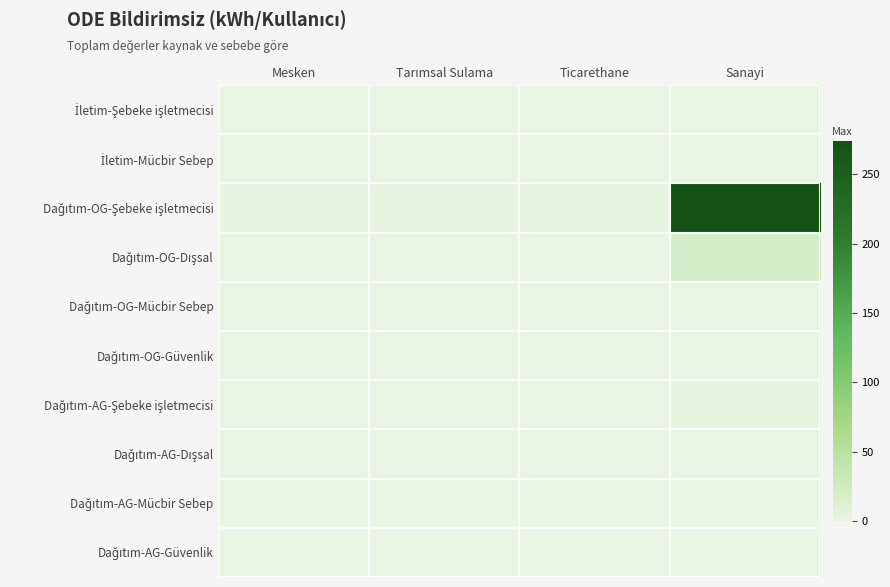

Which series has the largest range (max minus min)?

Dağıtım-OG-Şebeke işletmecisi